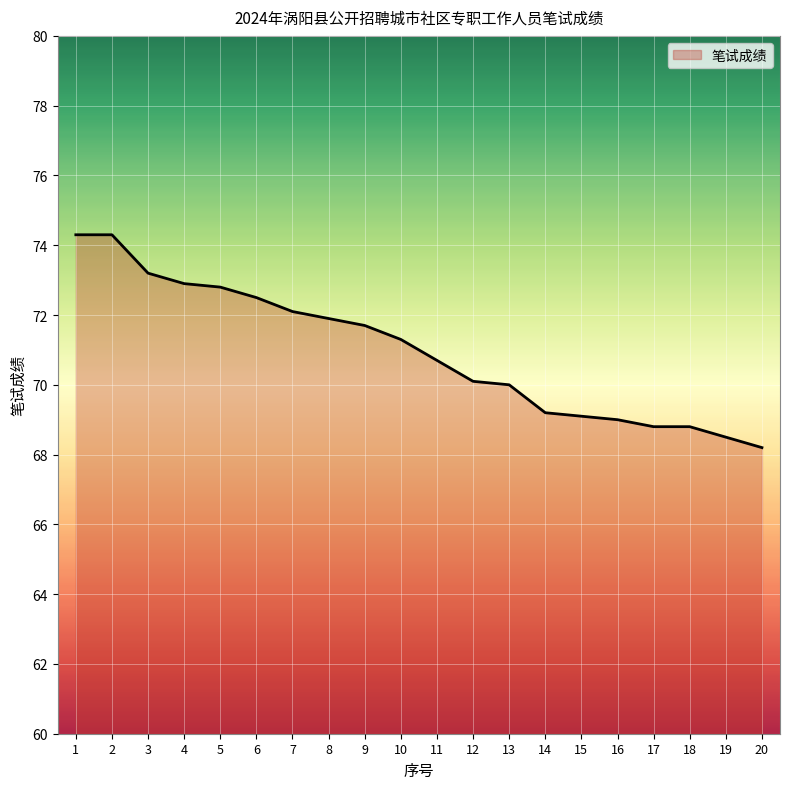

What is the greatest value displayed?

74.3